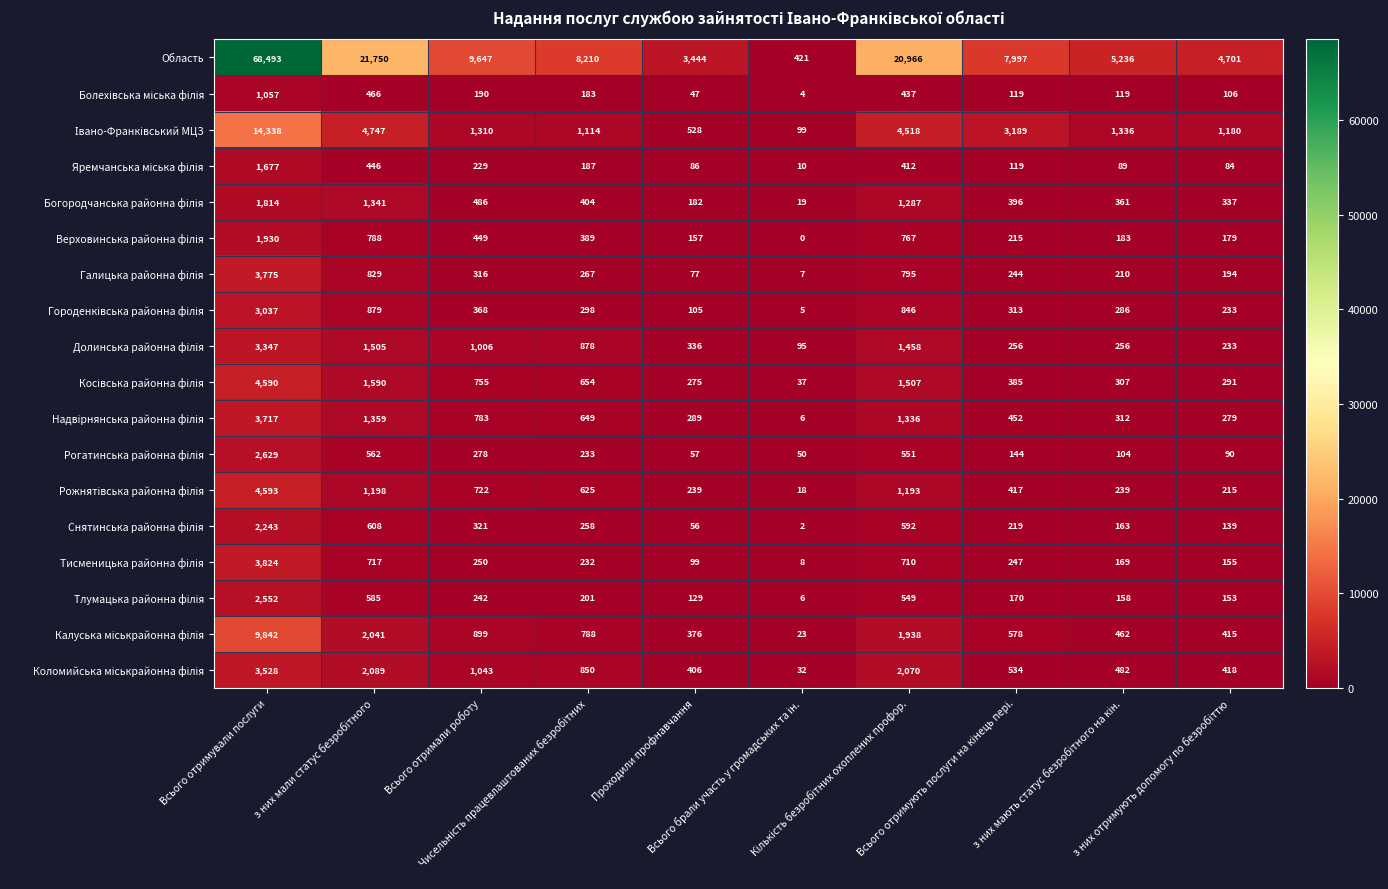

Which series has the largest range (max minus min)?

Область